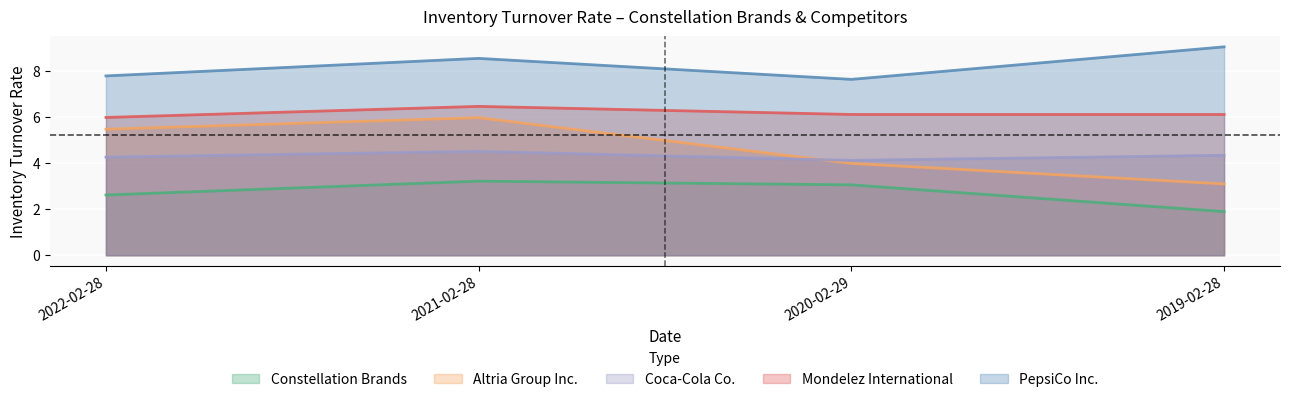

What are all the series names shown in the legend?

Constellation Brands, Altria Group Inc., Coca-Cola Co., Mondelez International, PepsiCo Inc.